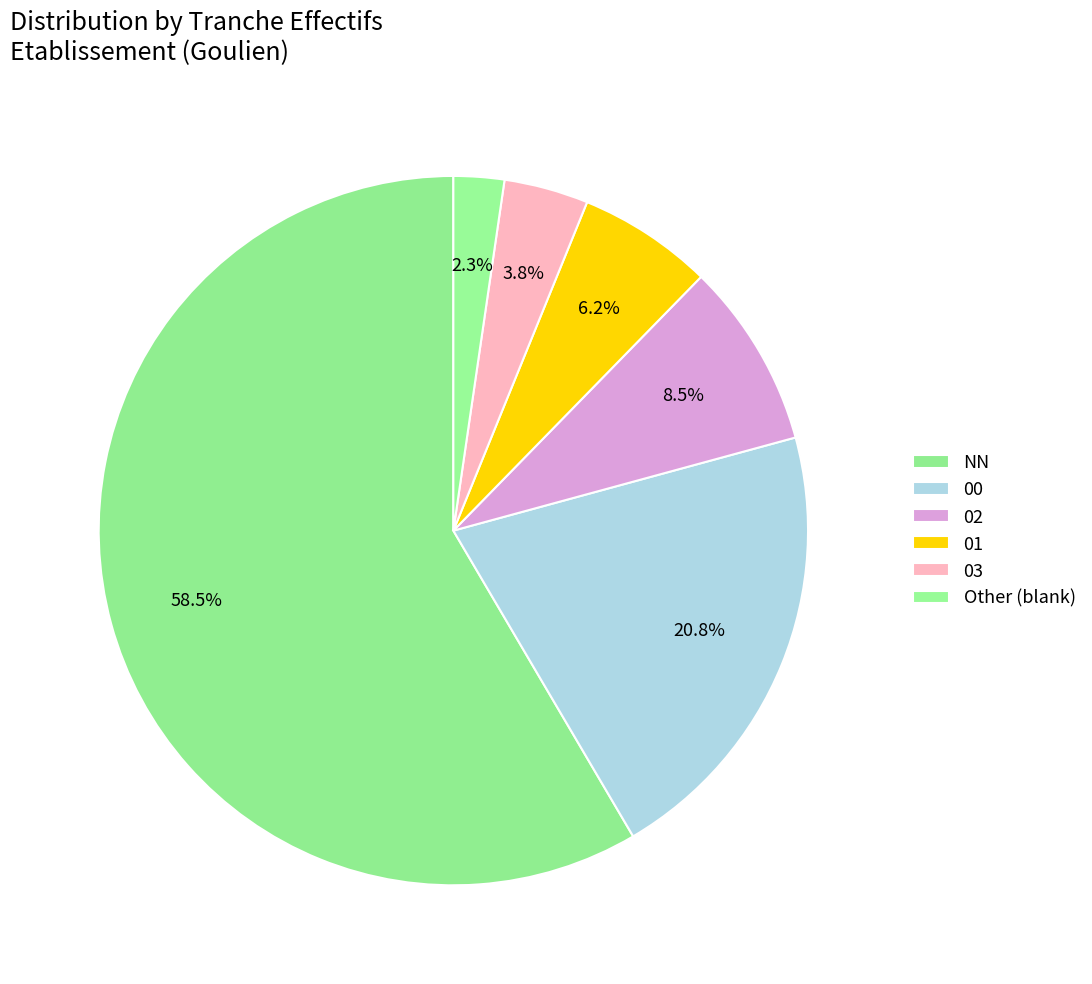

What is the change in value from NN to Other?

-73